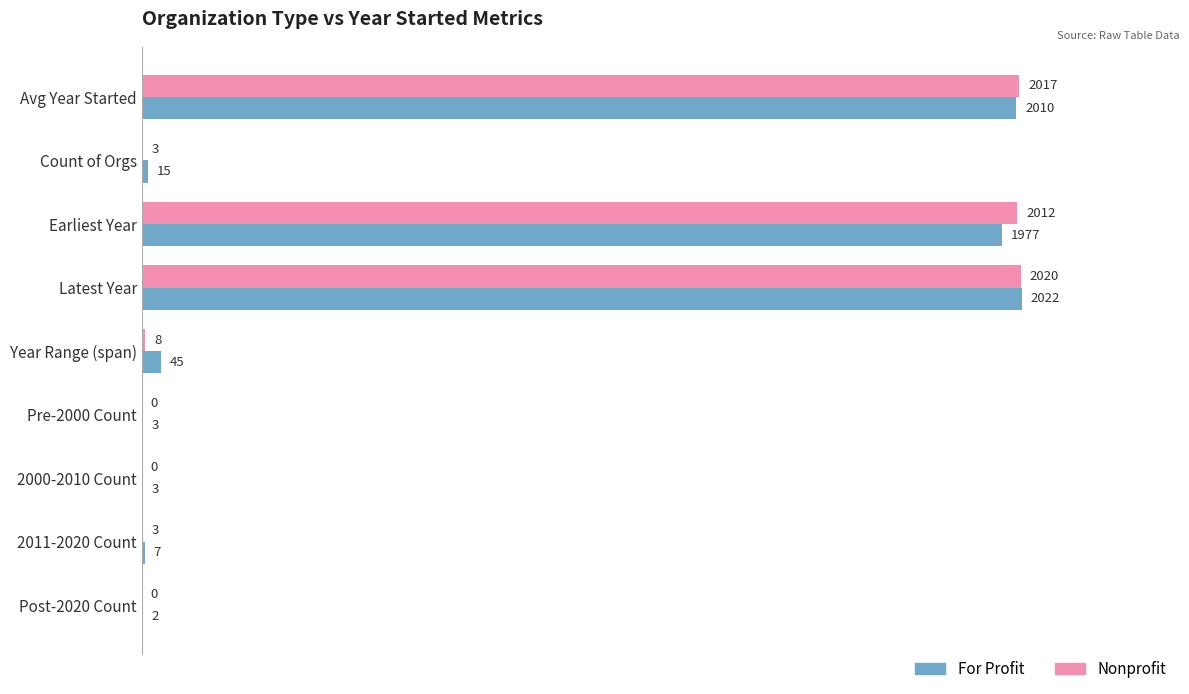

How many categories are shown in the chart?

9